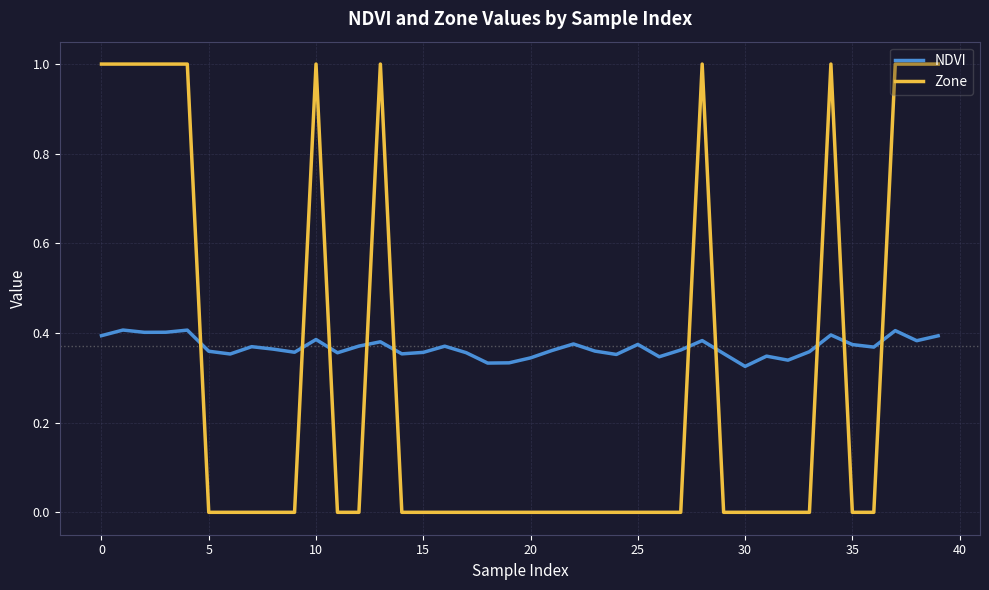

Which series has the largest range (max minus min)?

Zone